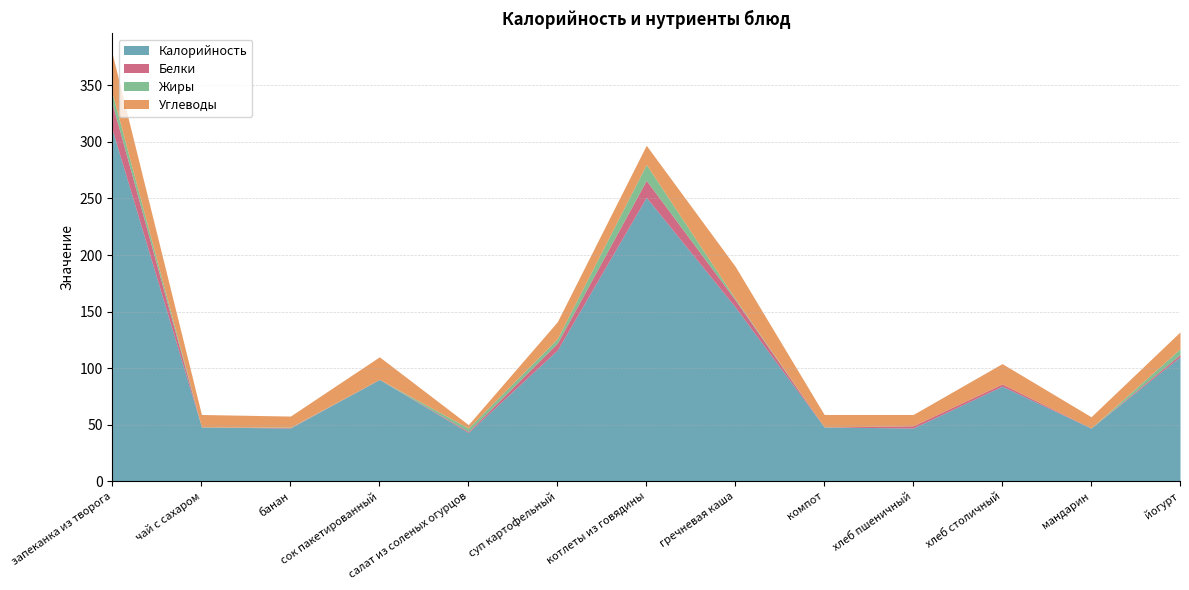

What is the difference between the Жиры values at салат из соленых огурцов and сок пакетированный?

3.0